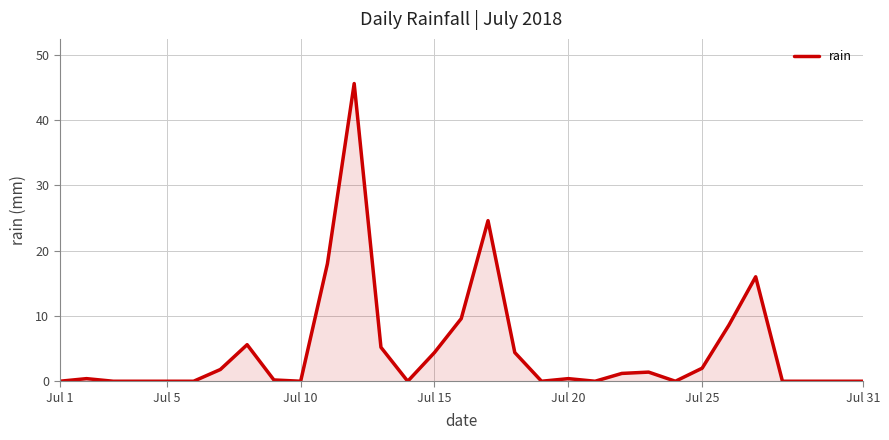

What is the difference between the maximum and minimum values?

45.6